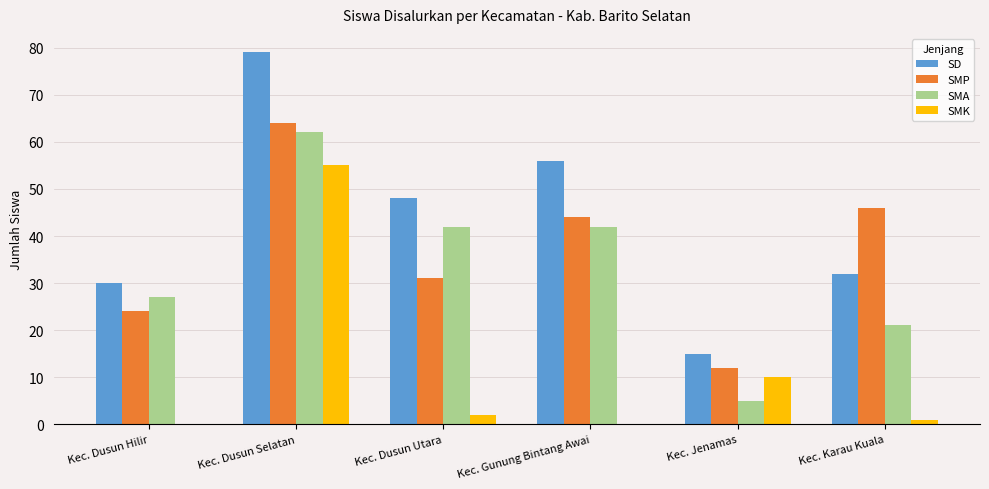

Reading left to right, extract all data points from this chart.

SD: 30	79	48	56	15	32
SMP: 24	64	31	44	12	46
SMA: 27	62	42	42	5	21
SMK: 0	55	2	0	10	1